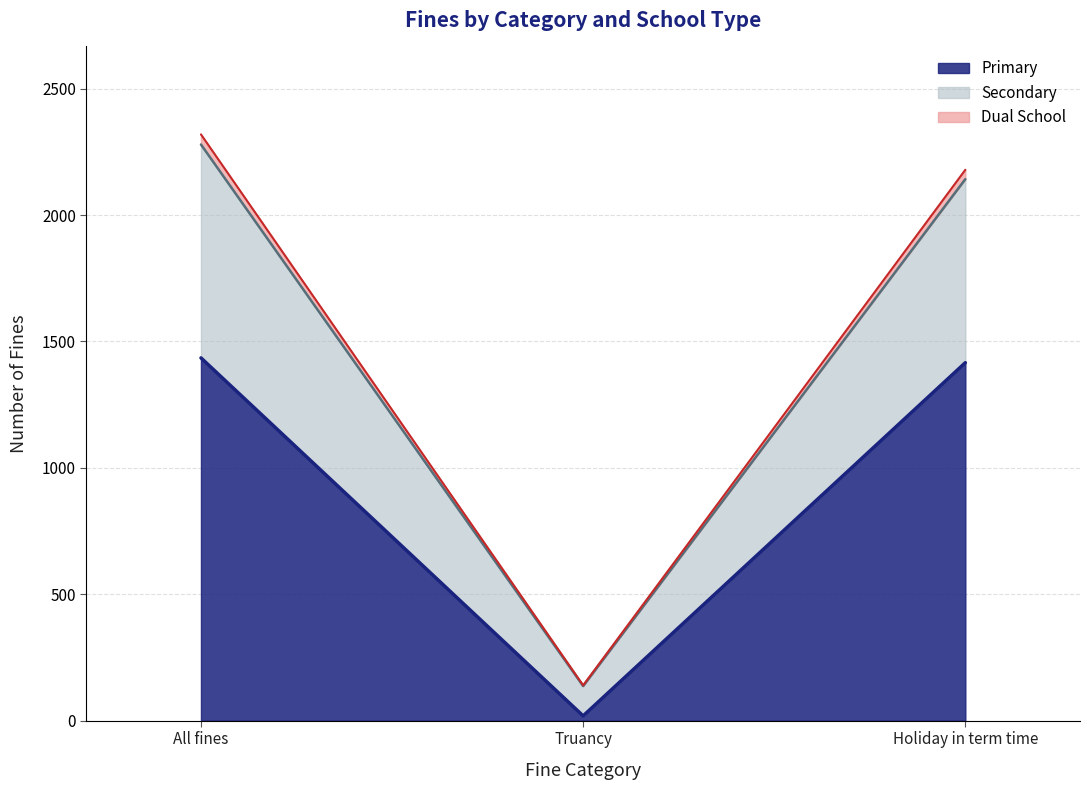

How many lines are shown in the chart?

3